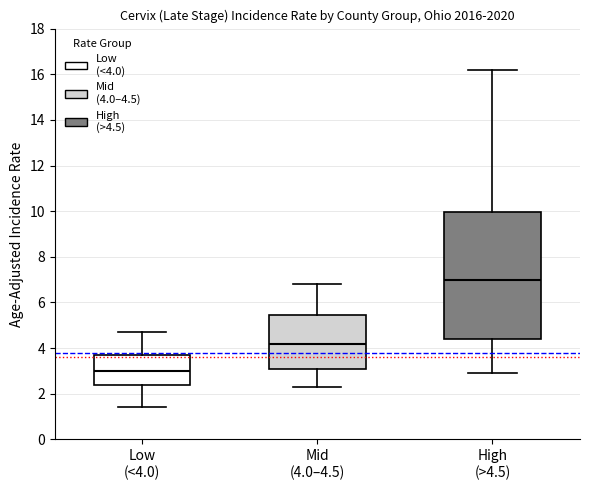

Comparing the boxes themselves (not the whiskers), which one is the tallest?

High (>4.5)